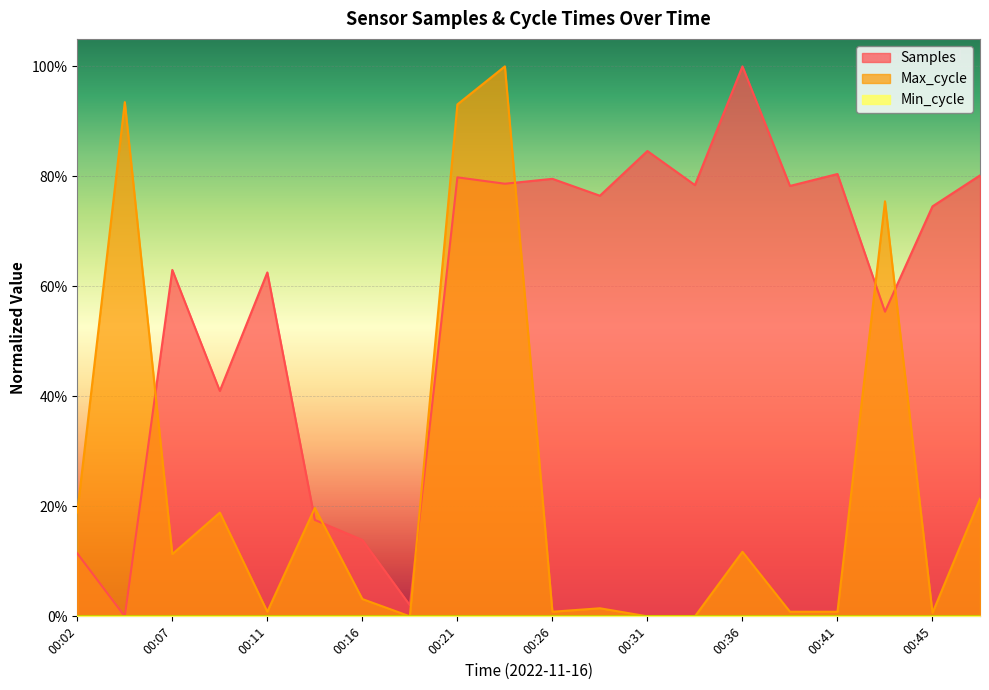

Reading left to right, transcribe all the data shown in this chart.

Samples: 00:02=0.1	00:04=0.0	00:07=0.6	00:09=0.4	00:11=0.6	00:14=0.2	00:16=0.1	00:19=0.0	00:21=0.8	00:24=0.8	00:26=0.8	00:28=0.8	00:31=0.8	00:33=0.8	00:36=1.0	00:38=0.8	00:41=0.8	00:43=0.6	00:45=0.7	00:48=0.8
Max_cycle: 00:02=0.2	00:04=0.9	00:07=0.1	00:09=0.2	00:11=0.0	00:14=0.2	00:16=0.0	00:19=0.0	00:21=0.9	00:24=1.0	00:26=0.0	00:28=0.0	00:31=0.0	00:33=0.0	00:36=0.1	00:38=0.0	00:41=0.0	00:43=0.8	00:45=0.0	00:48=0.2